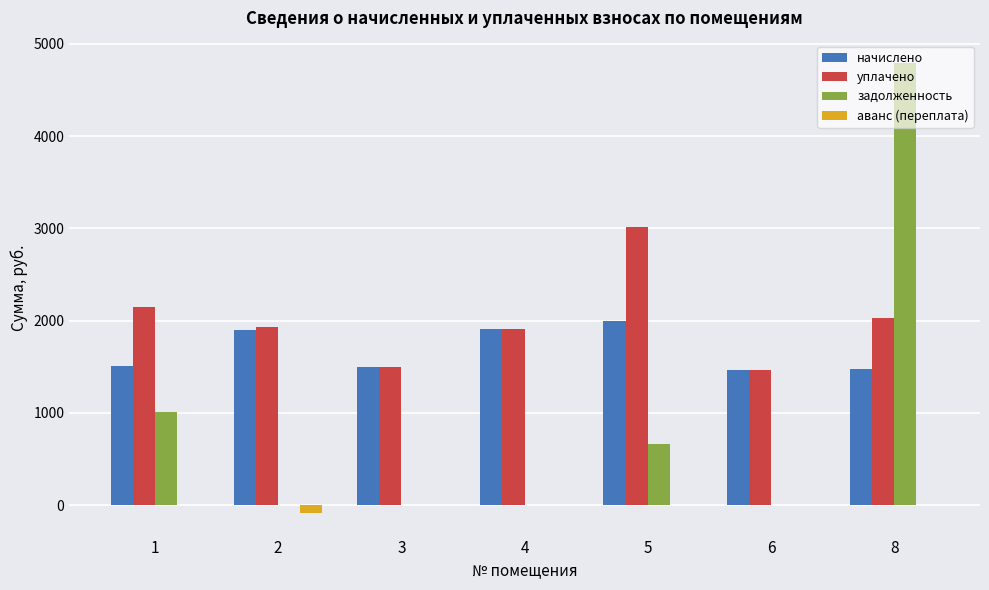

What is the highest value of the задолженность series?

4791.4